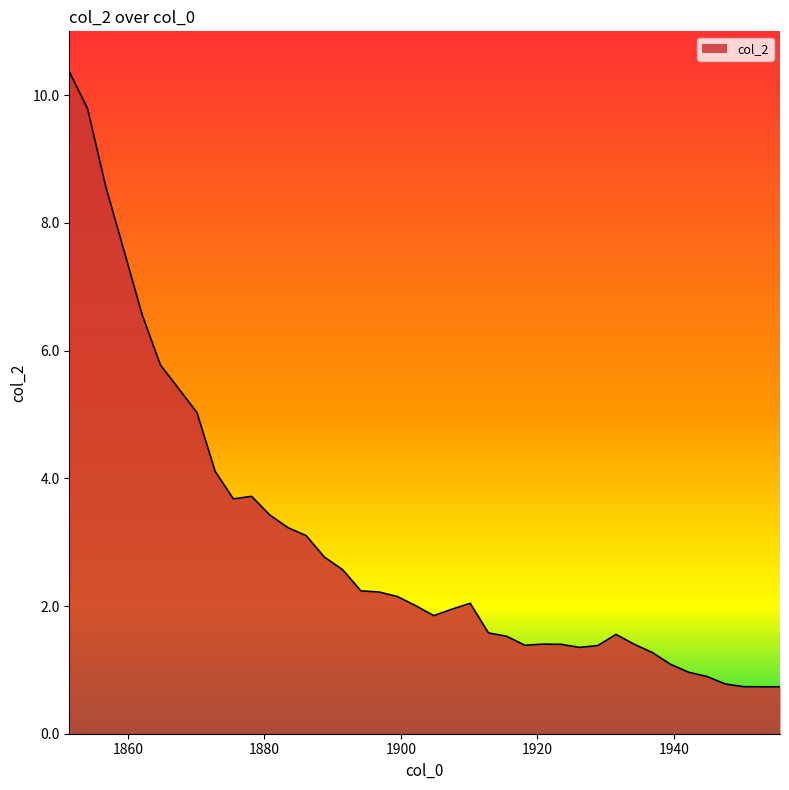

Does the chart have visible grid lines?

No